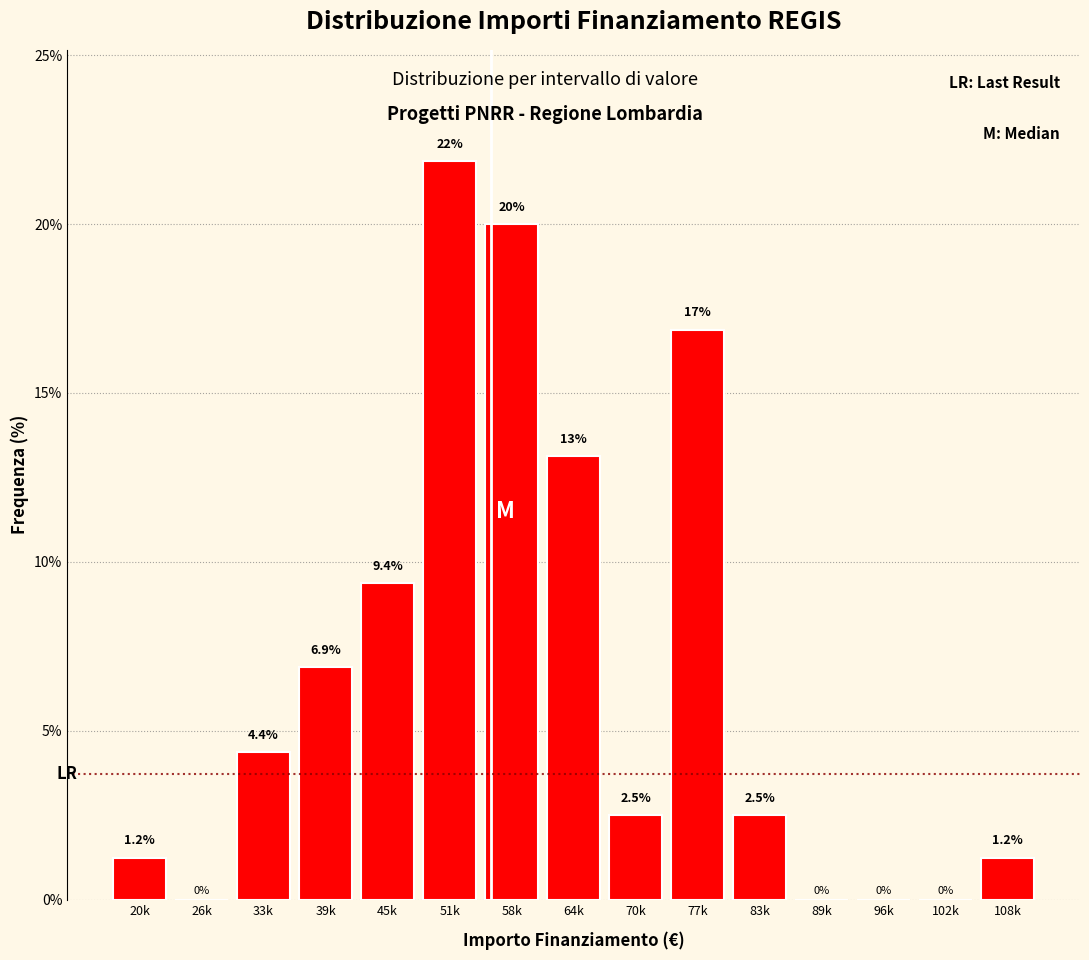

What is the greatest value displayed?

21.9